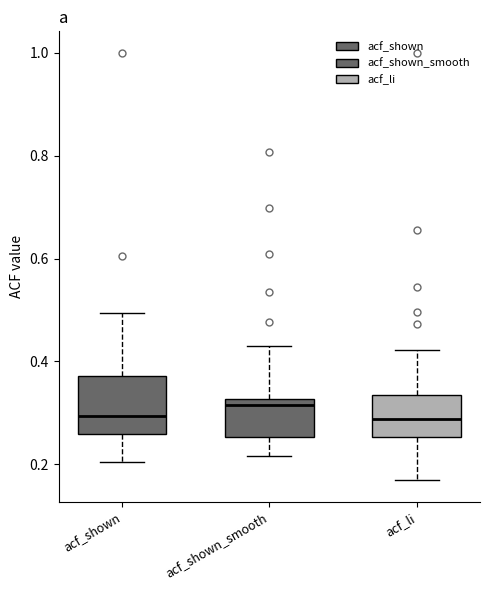

Where is the lower edge of the box for acf_li on the y-axis? The values are not printed on the chart, so give them approximately, as read against the axis.

0.26